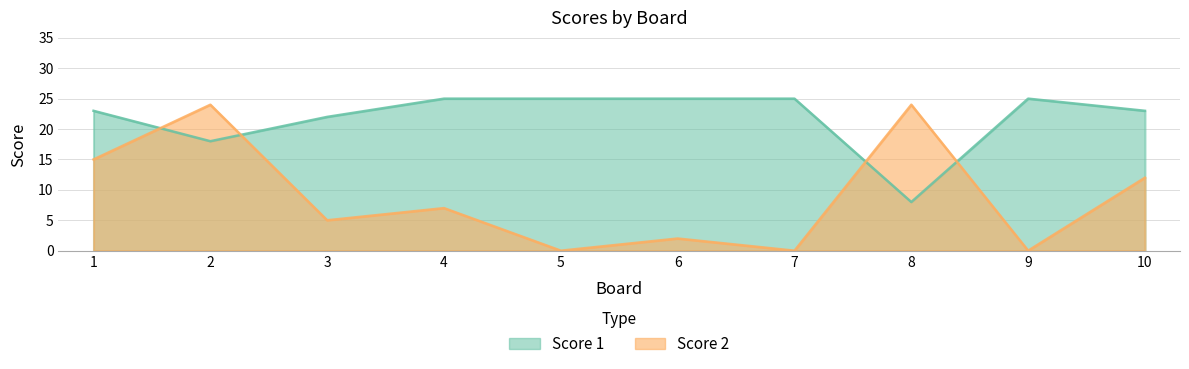

List the series in order of their overall mean, highest first.

Score 1, Score 2